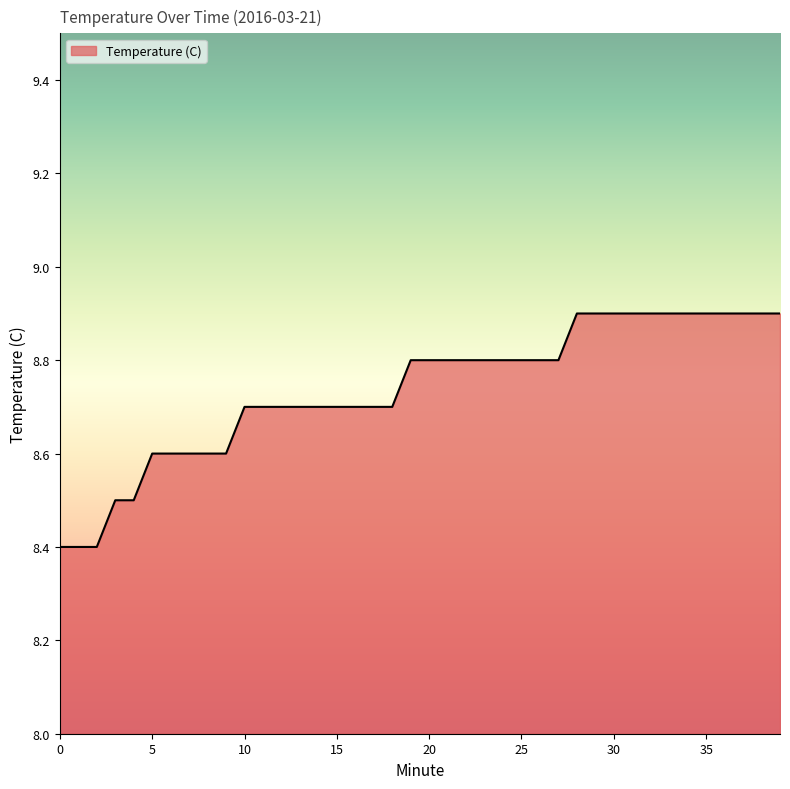

How many series are shown in this chart?

1